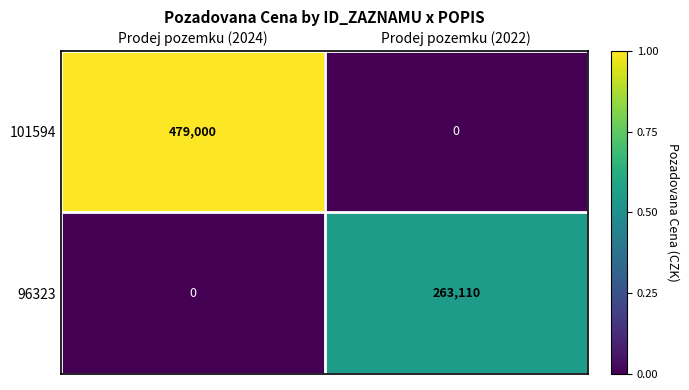

At which category is the sum across all series the highest?

Prodej pozemku (2024)